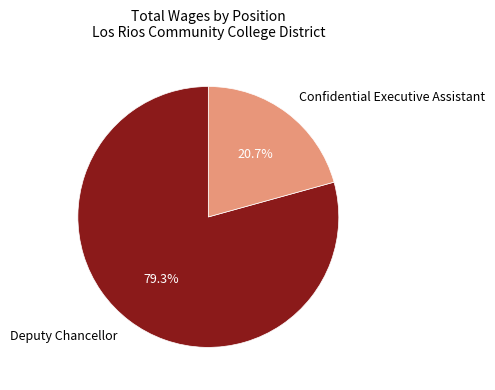

To the nearest percent, what is the difference between the Confidential Executive Assistant and Deputy Chancellor slice percentages?

59%